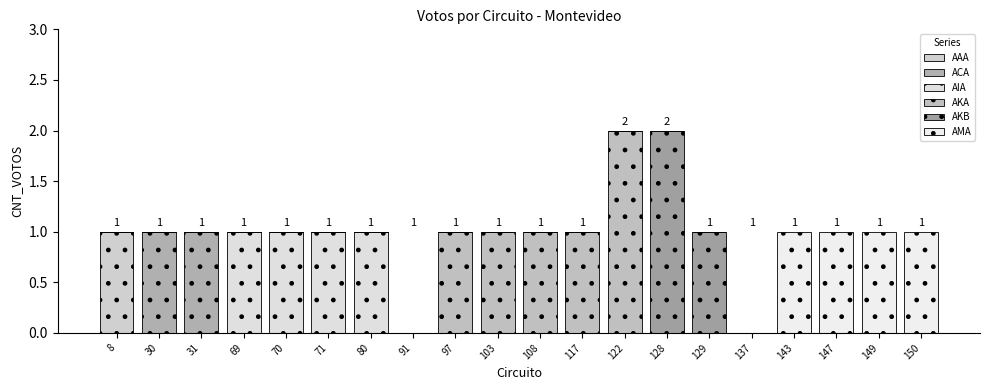

How many data points does each series have?

20